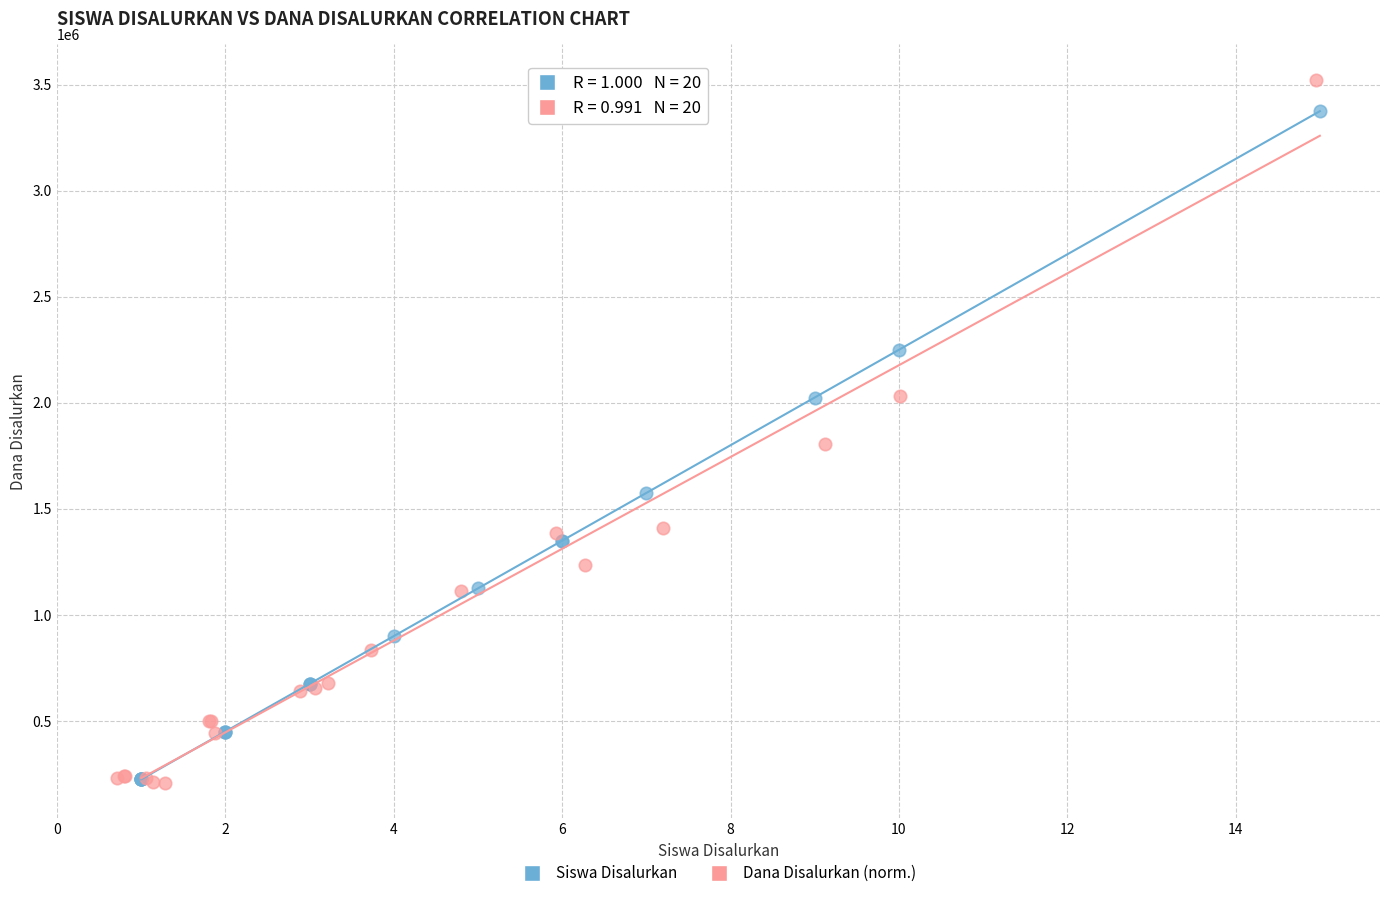

Which series contains the highest Y value?

Dana Disalurkan (norm.)